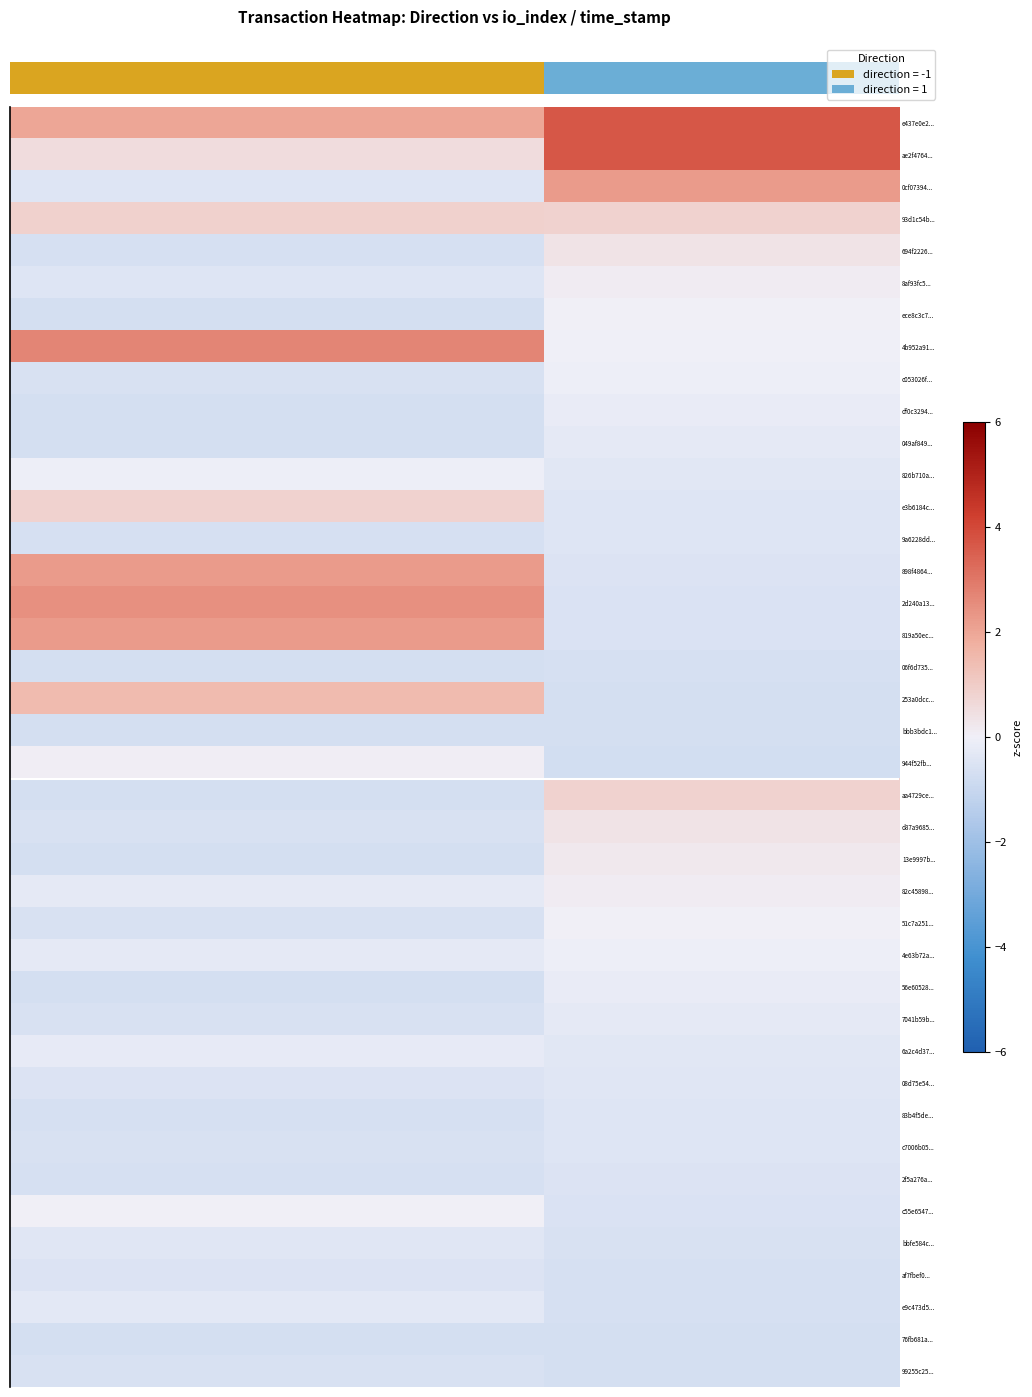

How many series are shown in this chart?

40